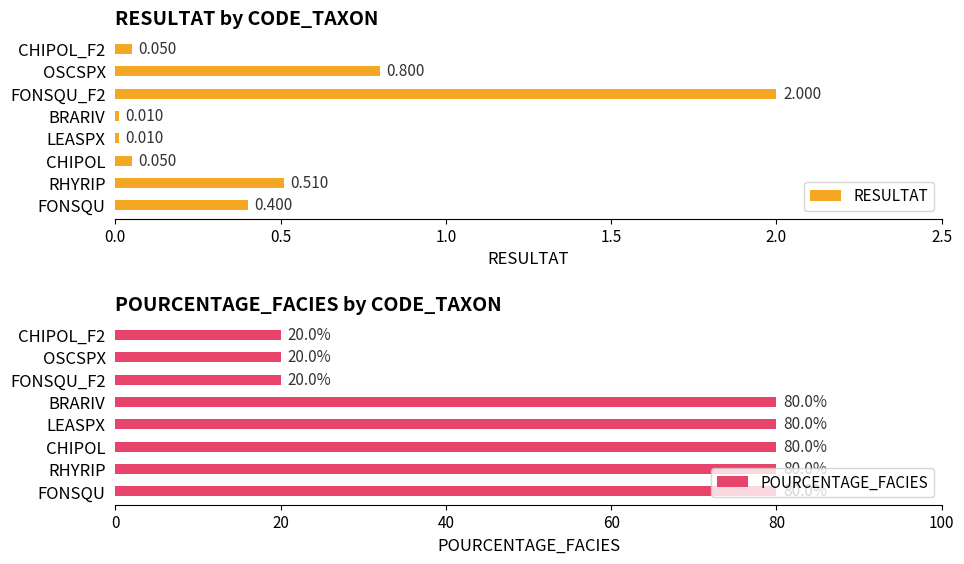

Where is RESULTAT nearest to the value 1?

OSCSPX